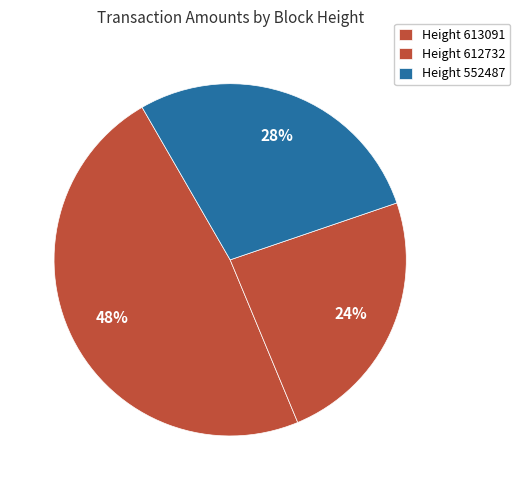

To the nearest percent, what is the difference between the largest and smallest slice percentages?

24%